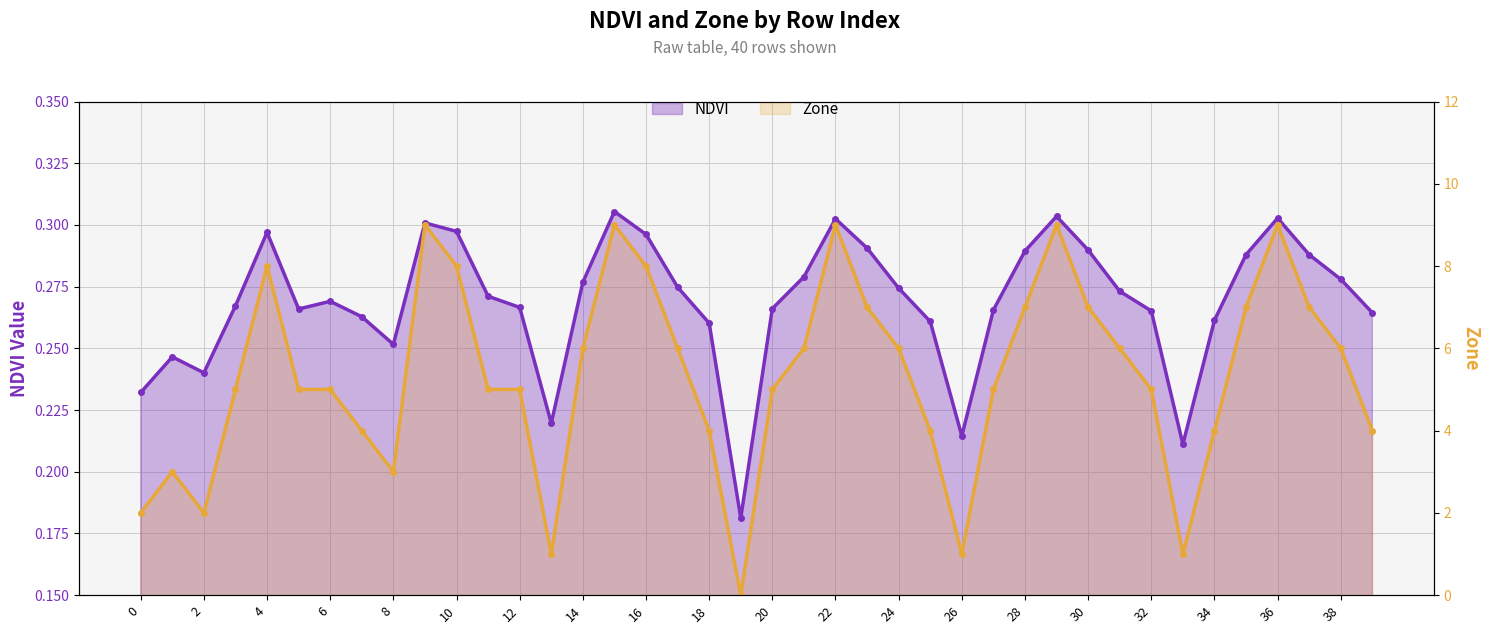

What is the approximate value of Zone at 31?

6.0